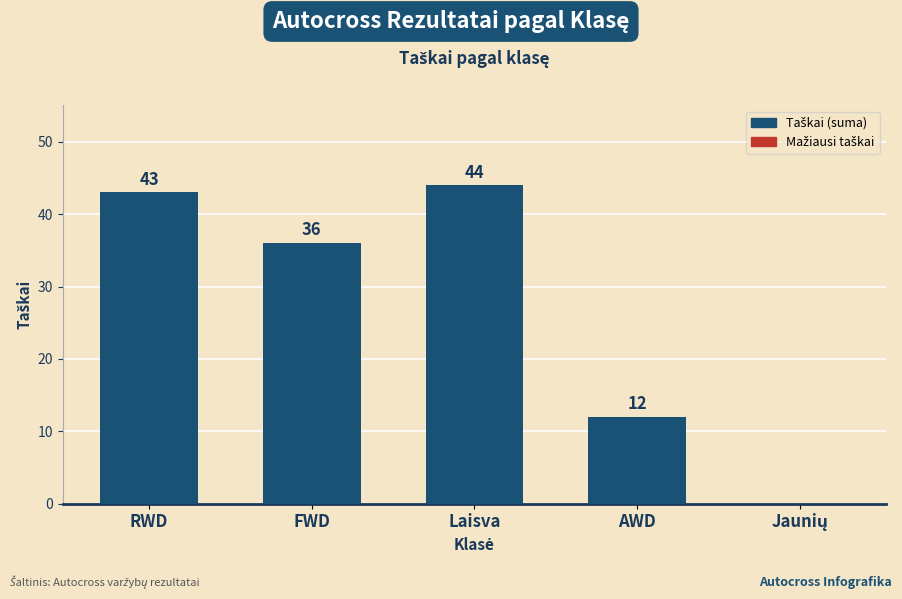

What is the sum of all values?

135